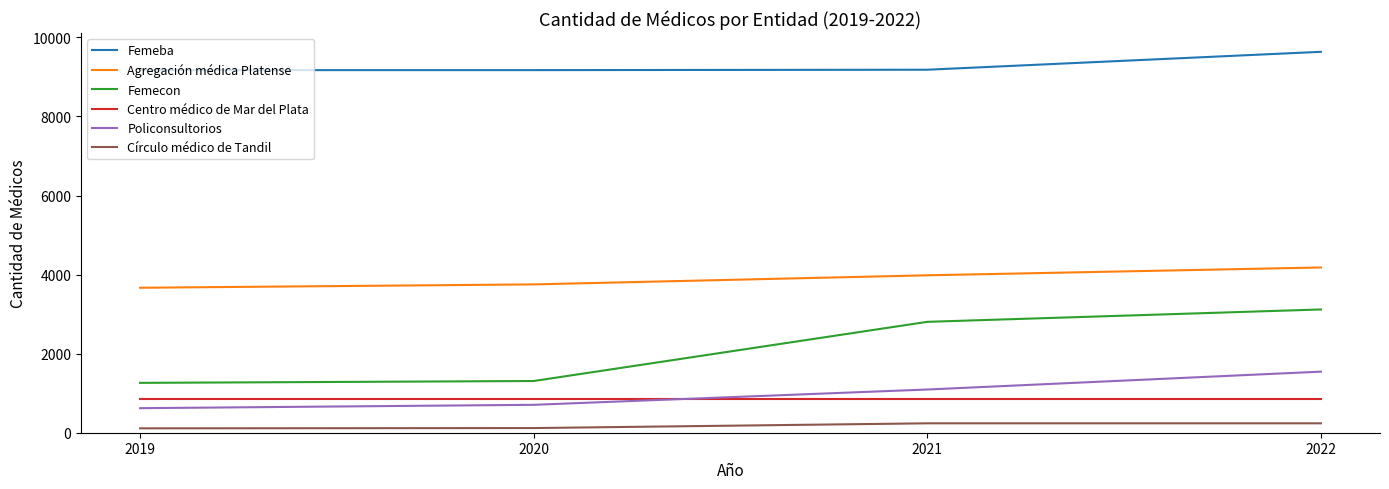

At which category is the sum across all series the highest?

2022